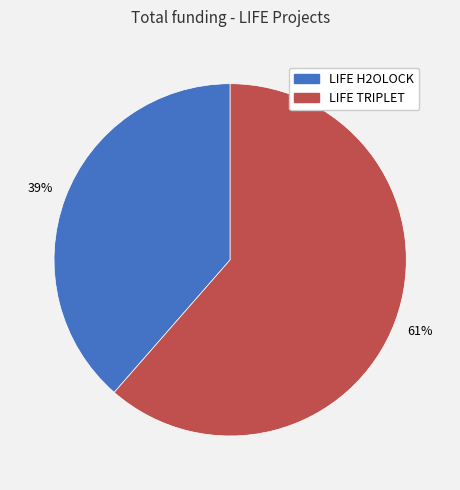

Count the number of slices in the pie.

2